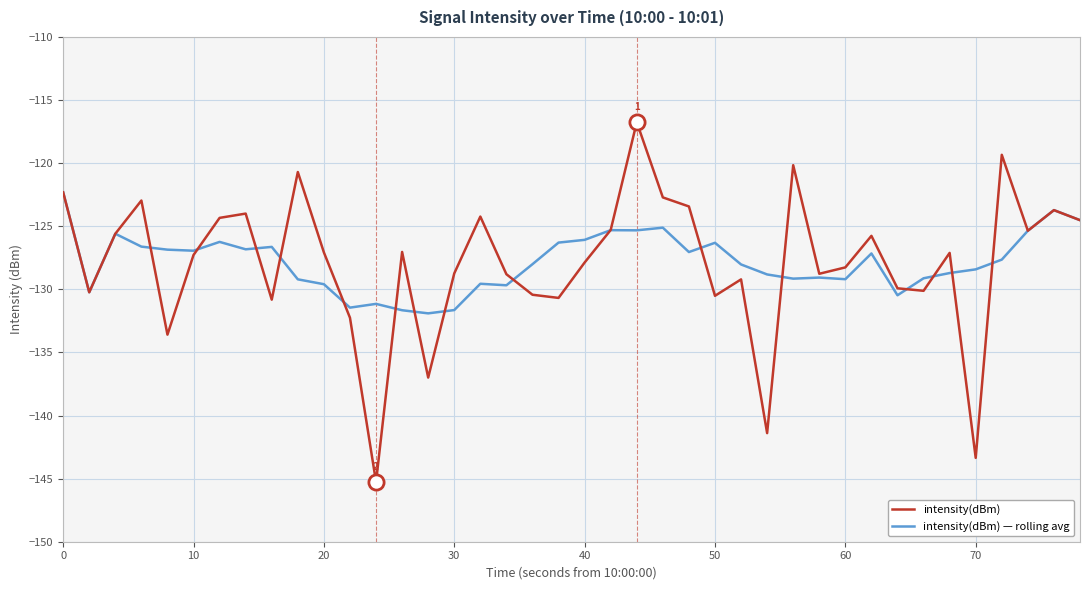

List the series in order of their peak value, lowest first.

intensity(dBm) — rolling avg, intensity(dBm)